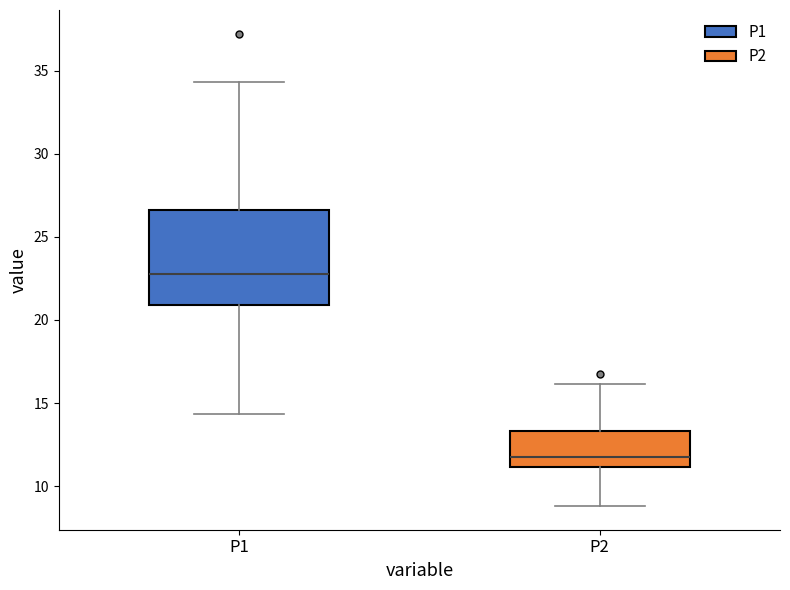

Reading left to right, read every box against the y-axis: the position of its median line, the range the box covers, and the ends of its whiskers. The values are not printed on the chart, so give them approximately, as read against the axis.

P1: median 23.0, box 21.0 to 26.5, whiskers 14.5 to 34.5
P2: median 12.0, box 11.0 to 13.5, whiskers 9.0 to 16.0